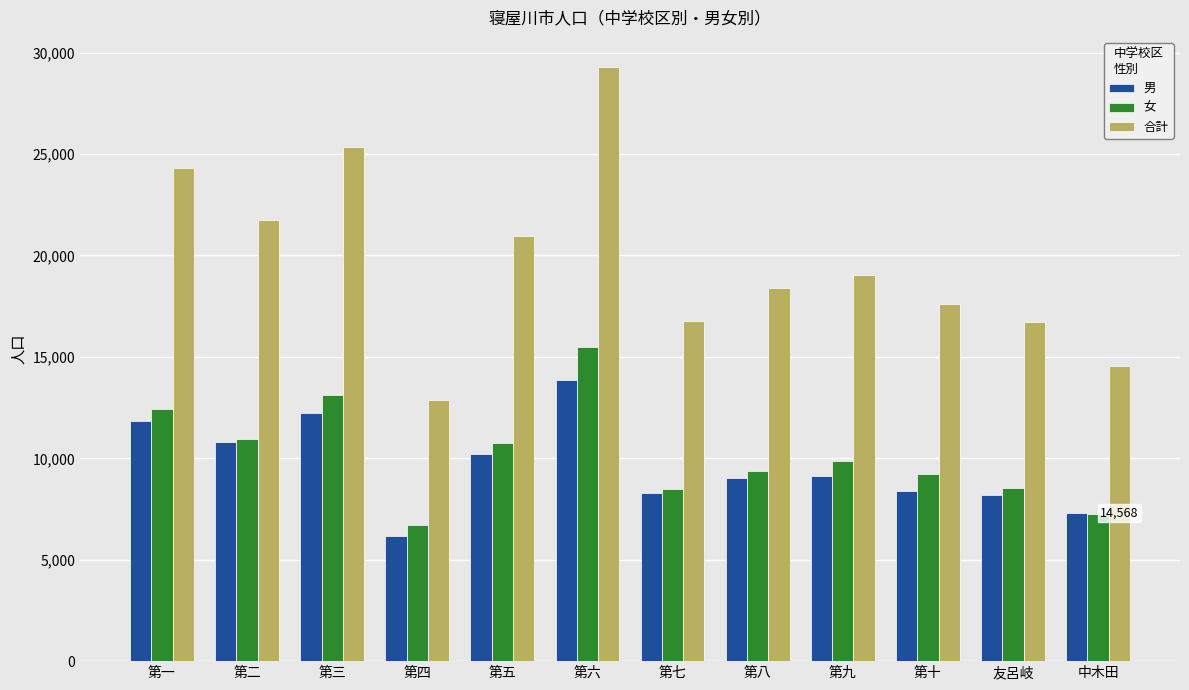

What is the difference between the second highest and minimum values in the 女 series?

6409